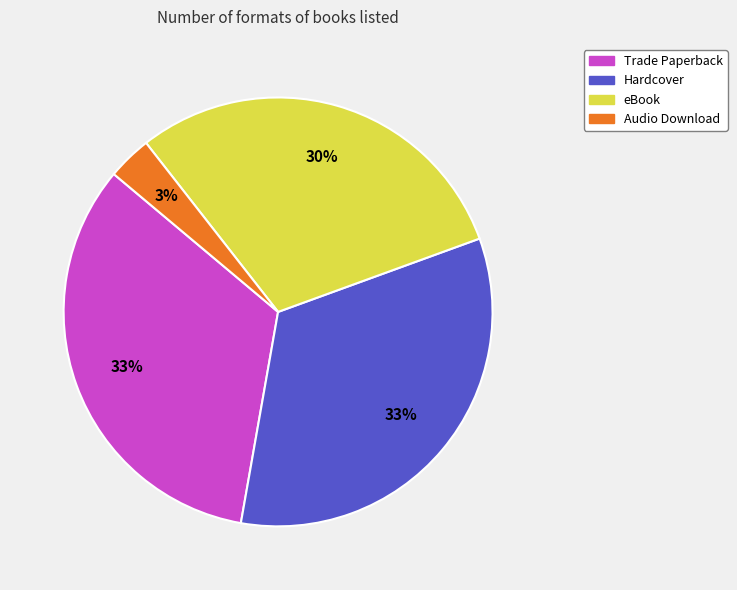

Is there a majority slice in this chart?

No